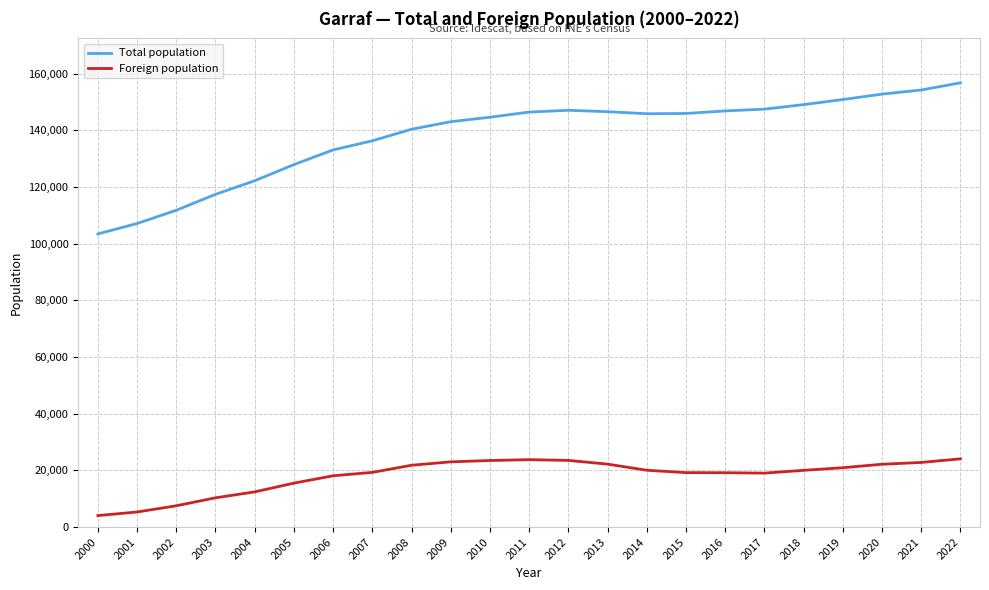

What is the greatest value displayed?

156794